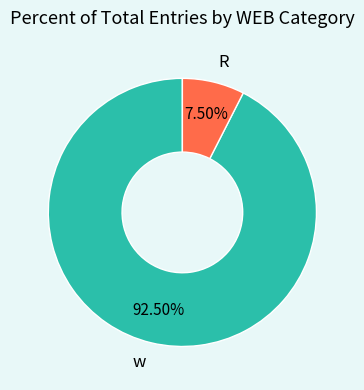

Which slice is the smallest?

R